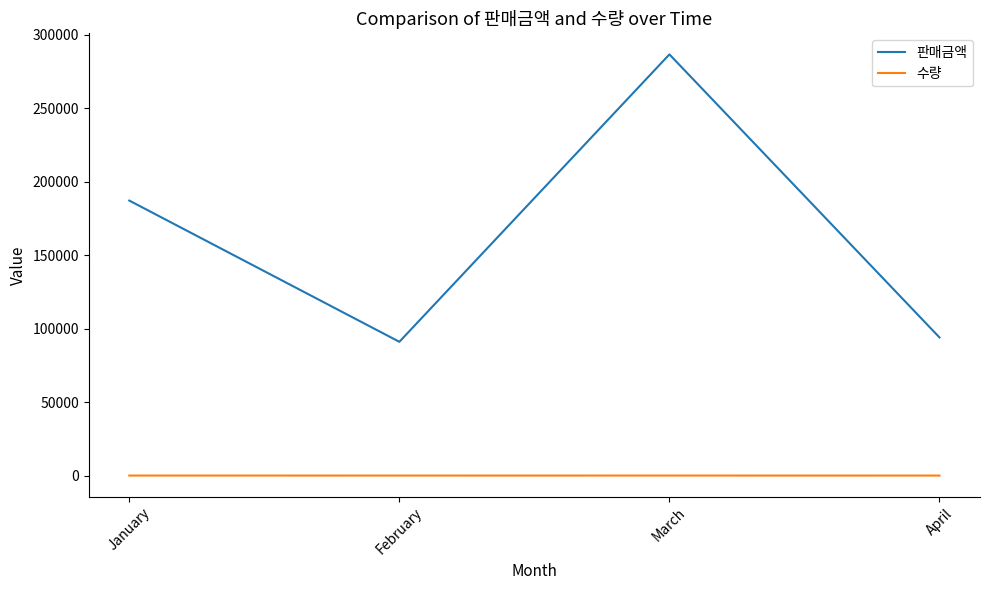

At which category does 판매금액 reach its first local valley?

February